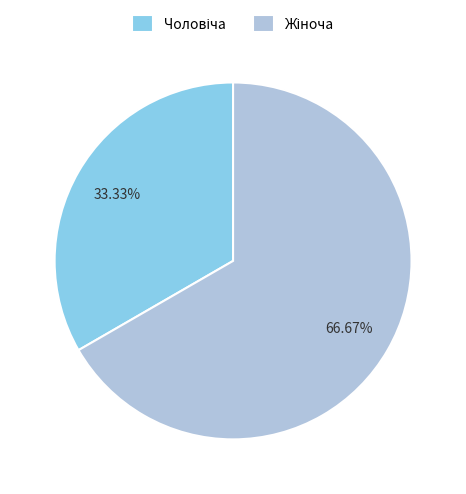

Count the number of slices in the pie.

2